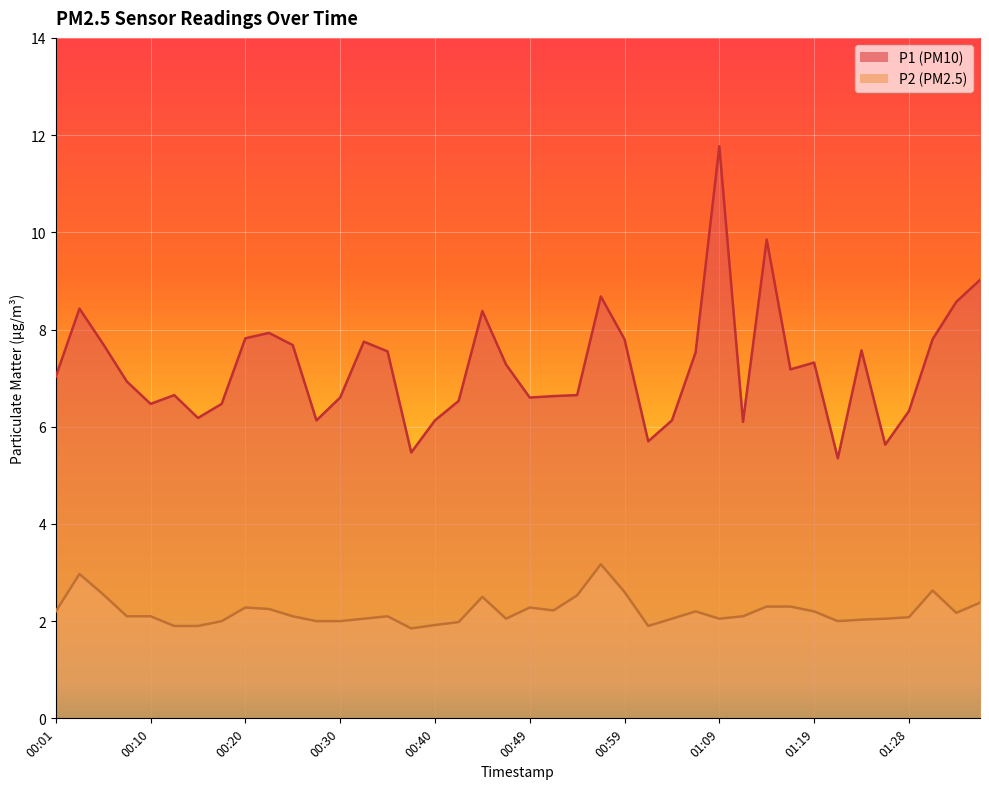

Rank the series by their average value, from highest to lowest.

P1 (PM10), P2 (PM2.5)